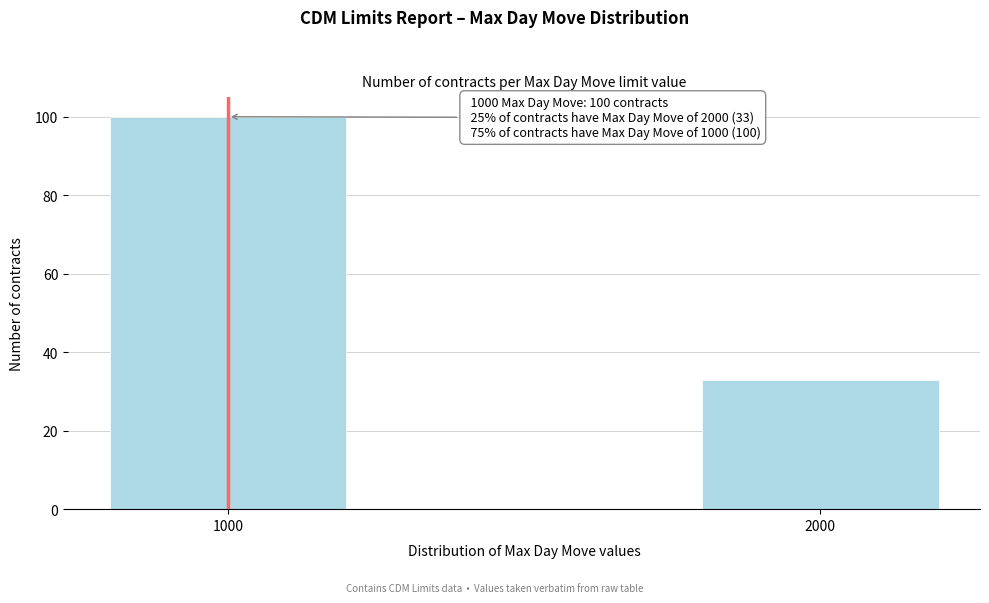

Reading left to right, what are all the values shown in this chart?

100	33